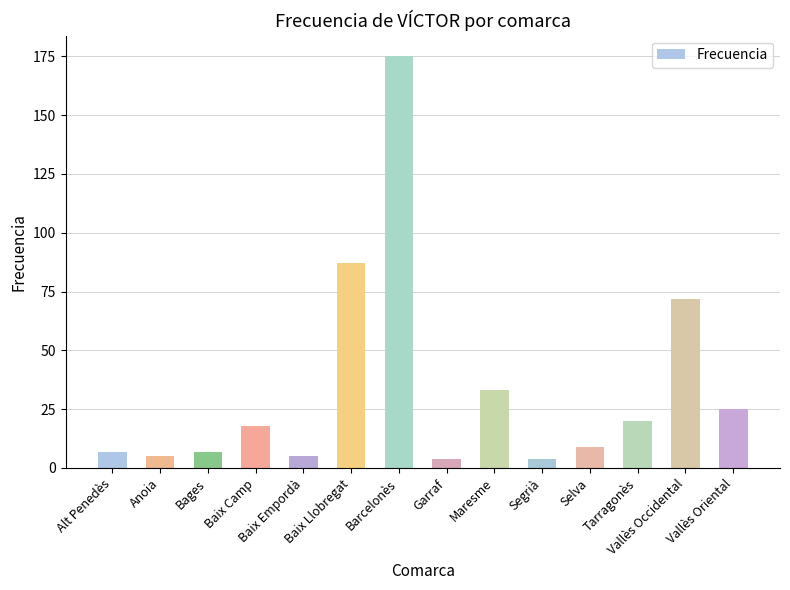

Count the number of categories in the chart.

14